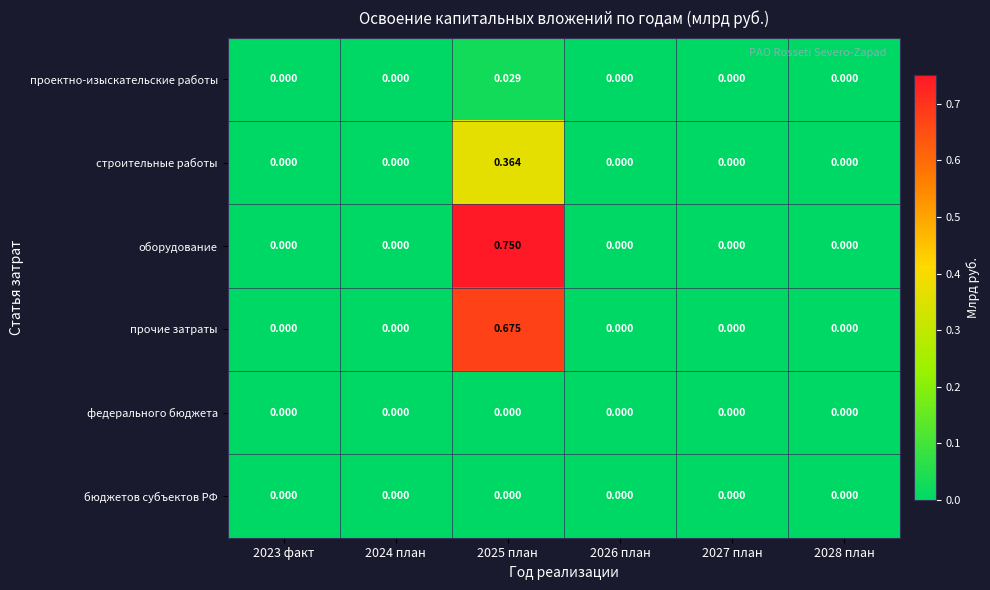

Which series has the widest spread of values?

оборудование